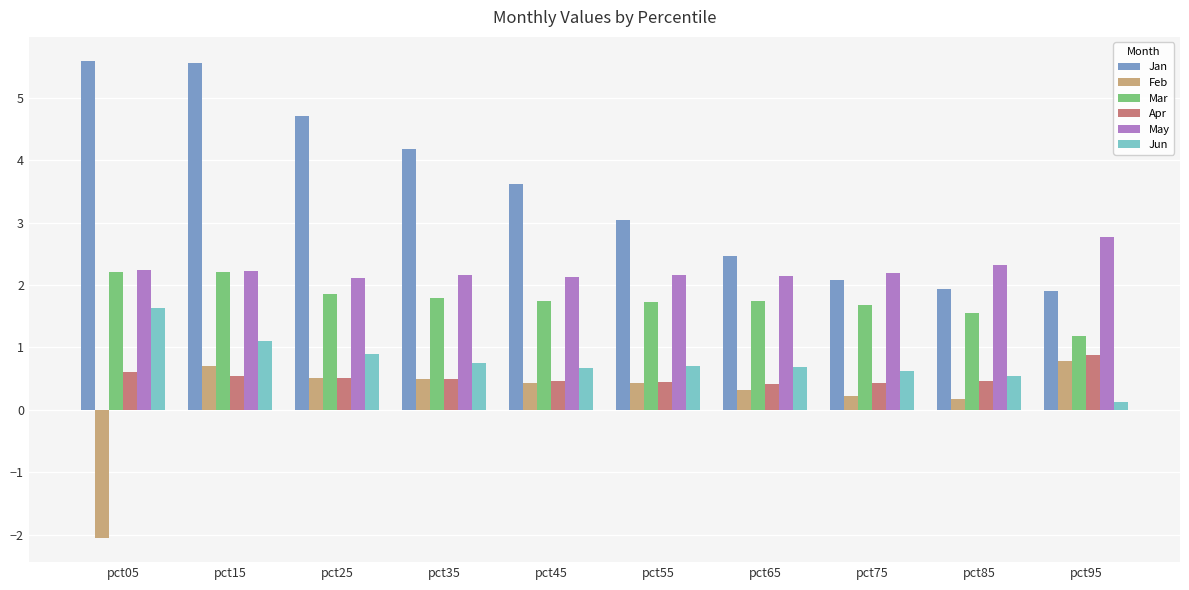

At which category is the sum across all series the highest?

pct15